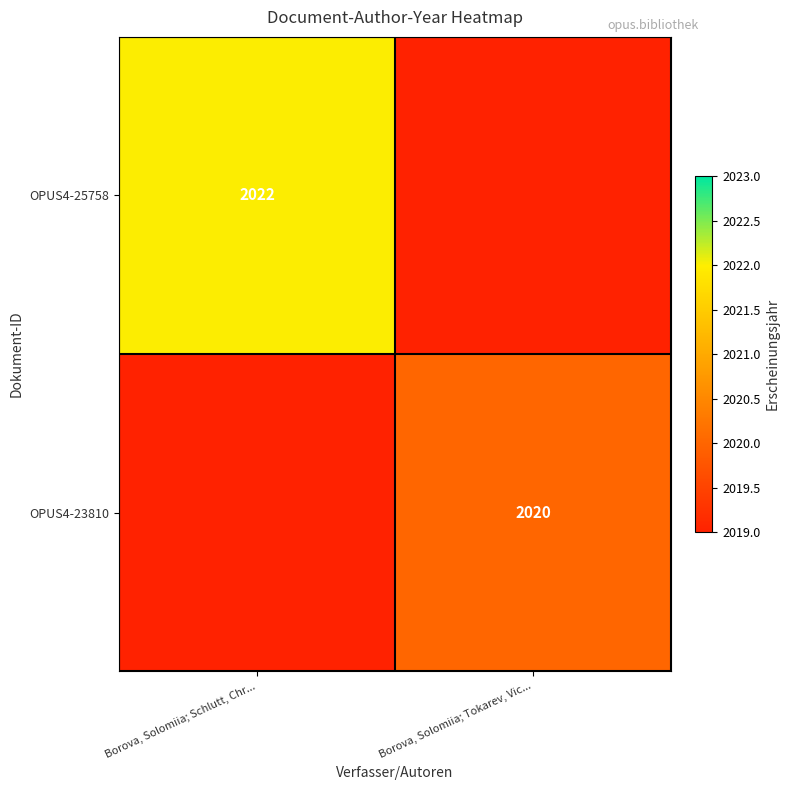

What is the greatest value displayed?

2022